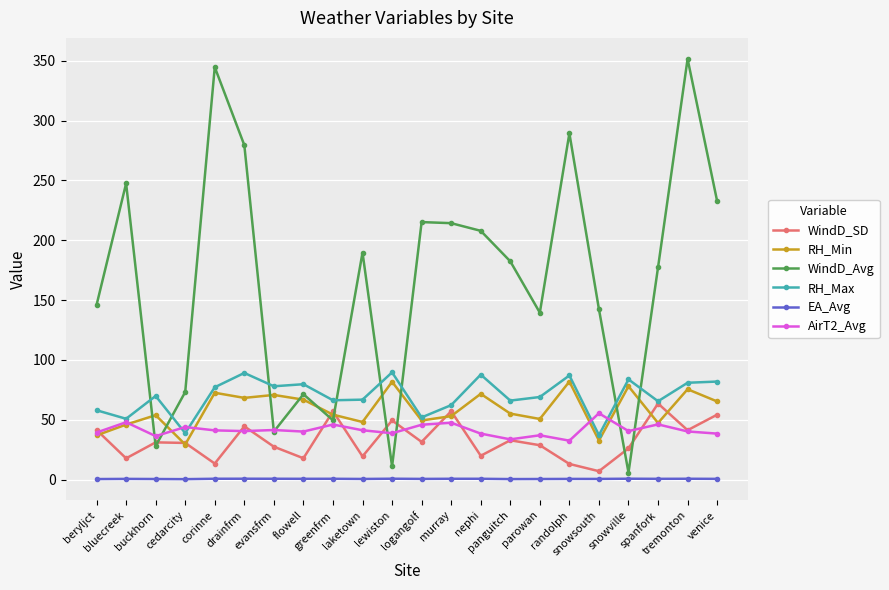

What is the highest value of the RH_Max series?

89.6